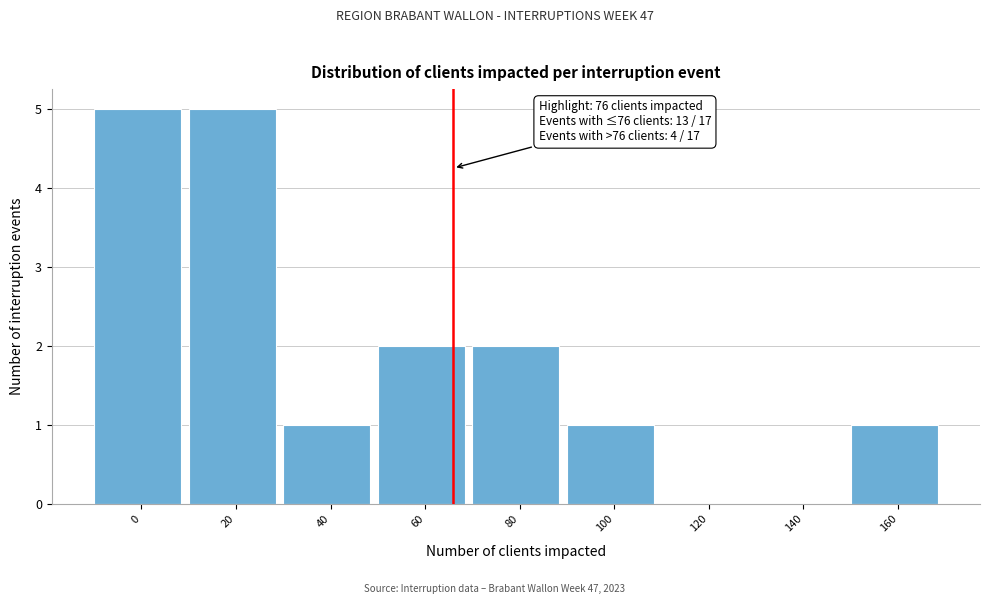

Reading left to right, what are all the values shown in this chart?

0=5	20=5	40=1	60=2	80=2	100=1	120=0	140=0	160=1